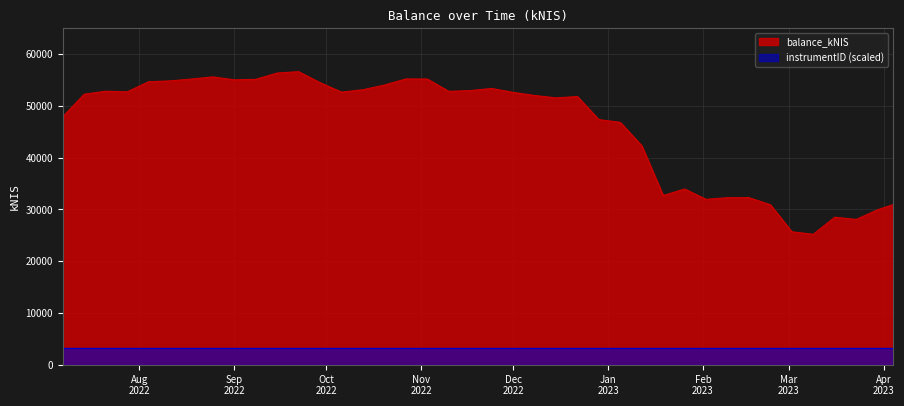

What is the greatest value displayed?

56605.7